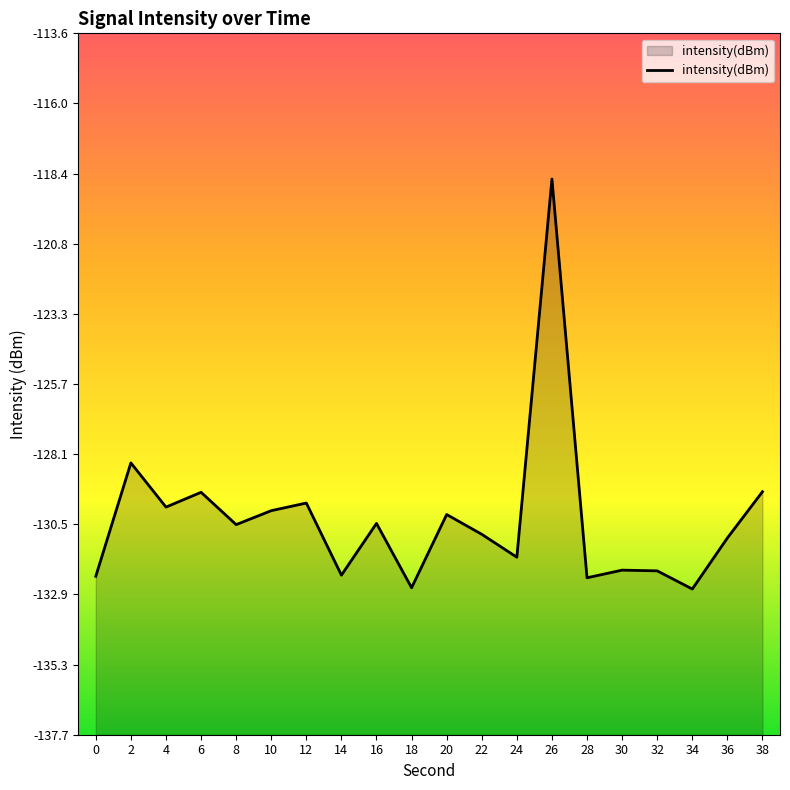

How many lines are shown in the chart?

1